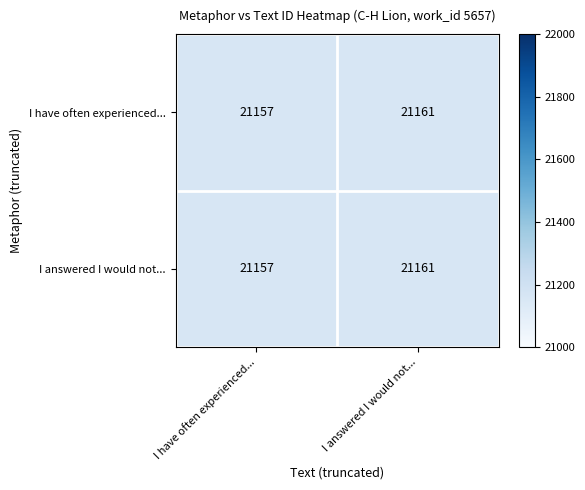

Which category has the highest value across all series?

I answered I would not...